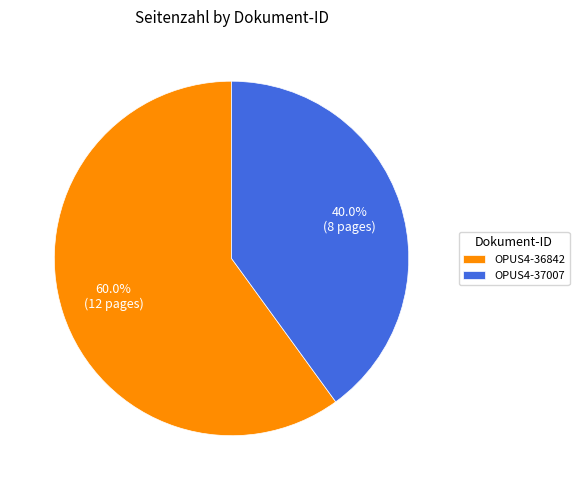

Is there a majority slice in this chart?

Yes